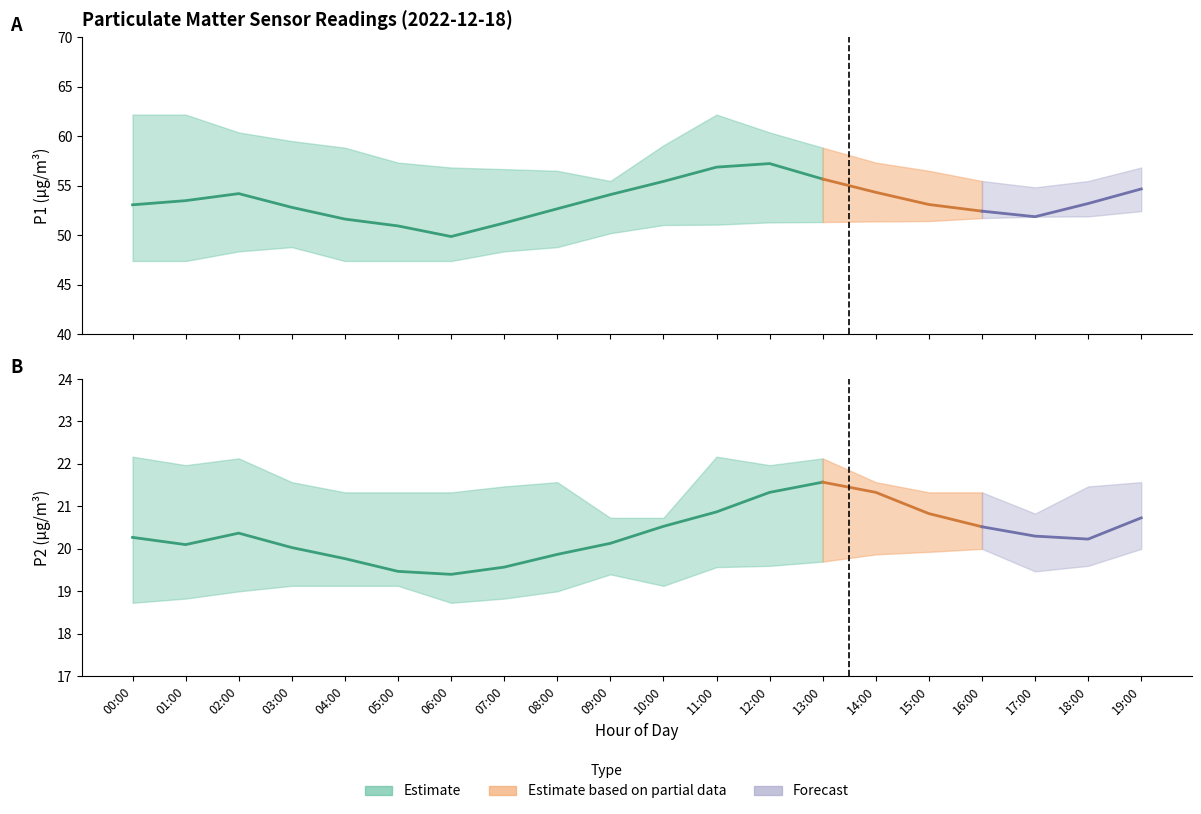

How many data points does each series have?

20